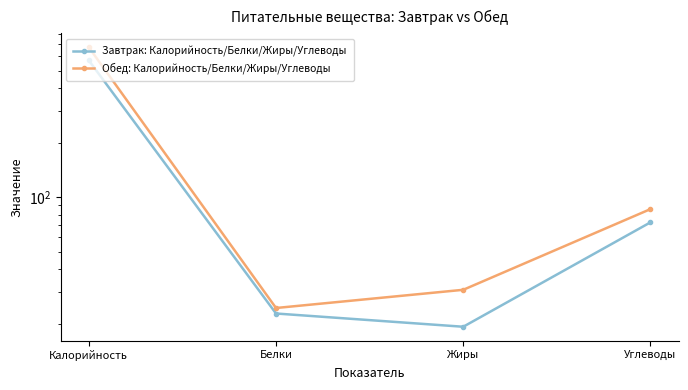

At how many categories does at least one series exceed 47?

2